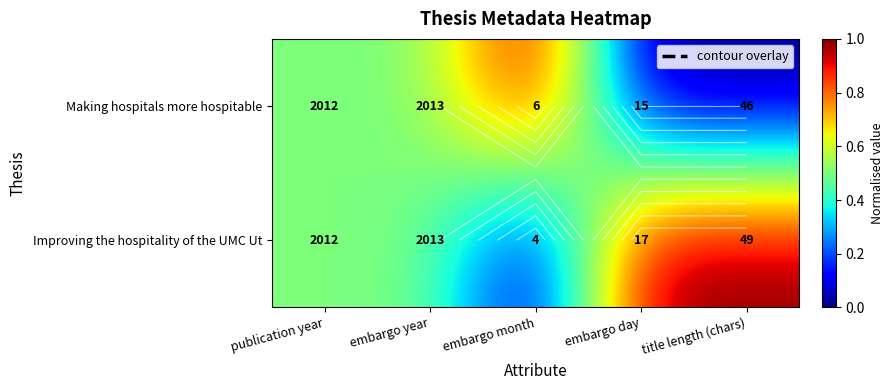

What is the difference between the second highest and second lowest values in the Improving the hospitality of the UMC Ut series?

0.5